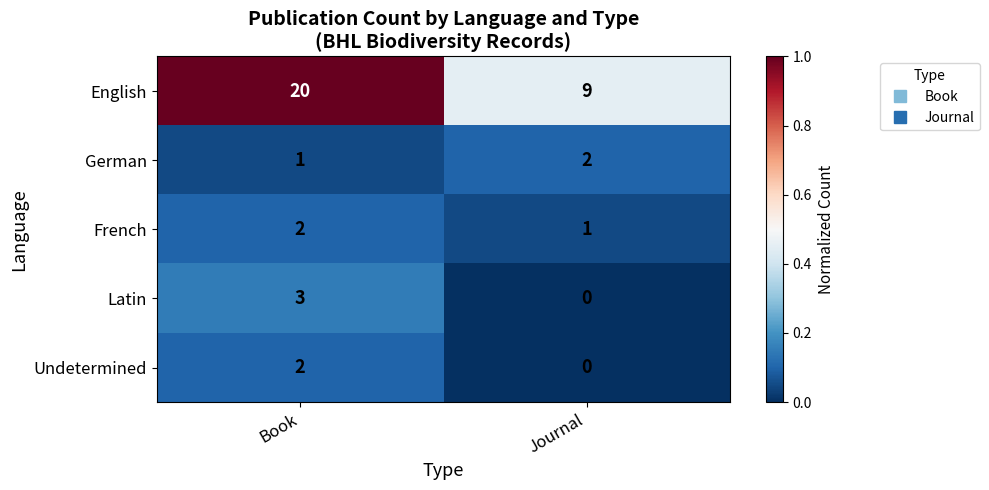

At which label is Latin closest to 1?

Journal